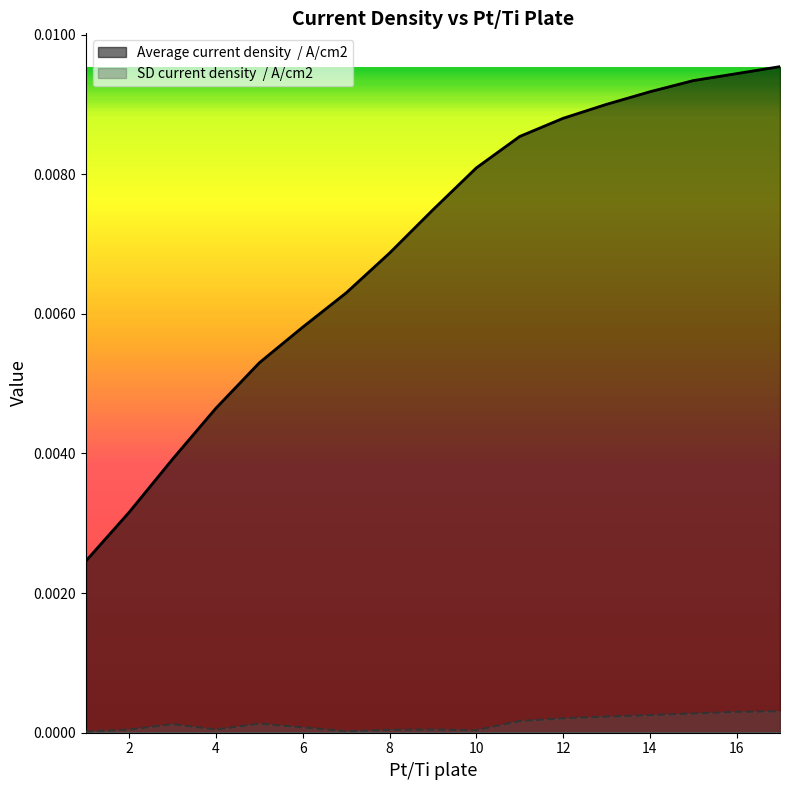

The Average current density  / A/cm2 series shows 0.0 at 6. True or false?

False